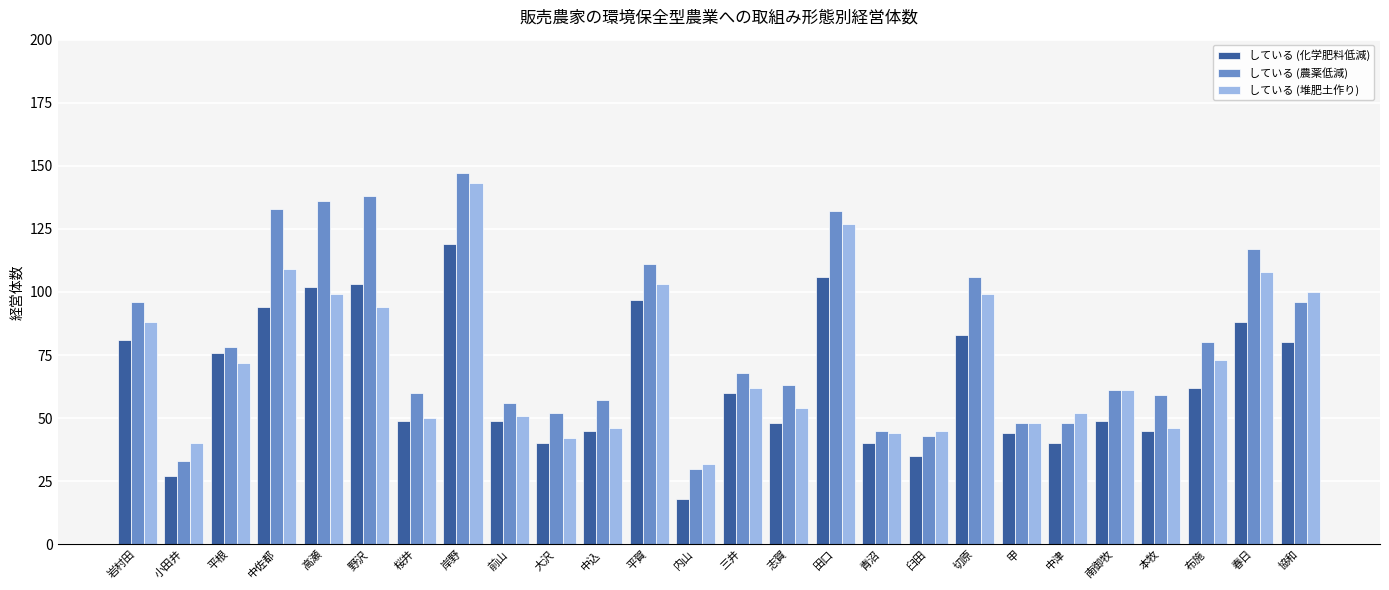

What is the difference between the highest and lowest values at 野沢?

44